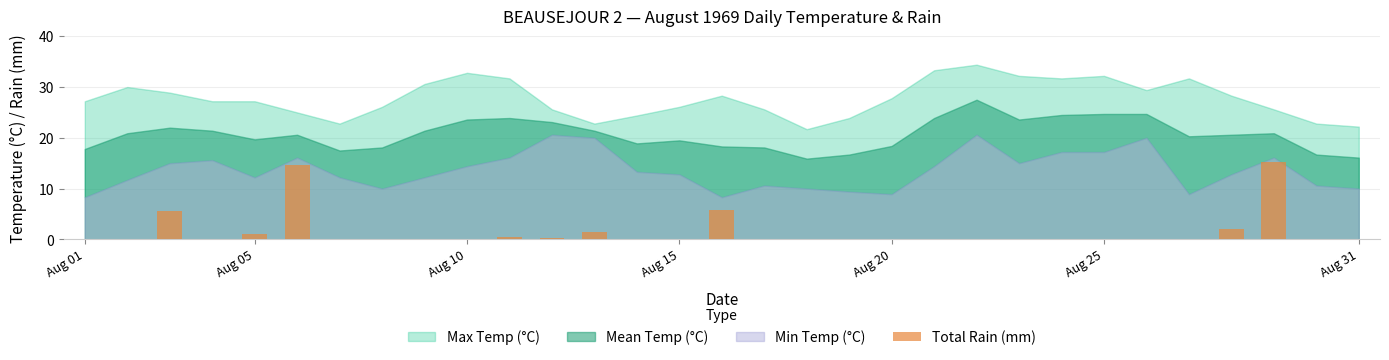

What is the maximum value shown in the chart?

15.2